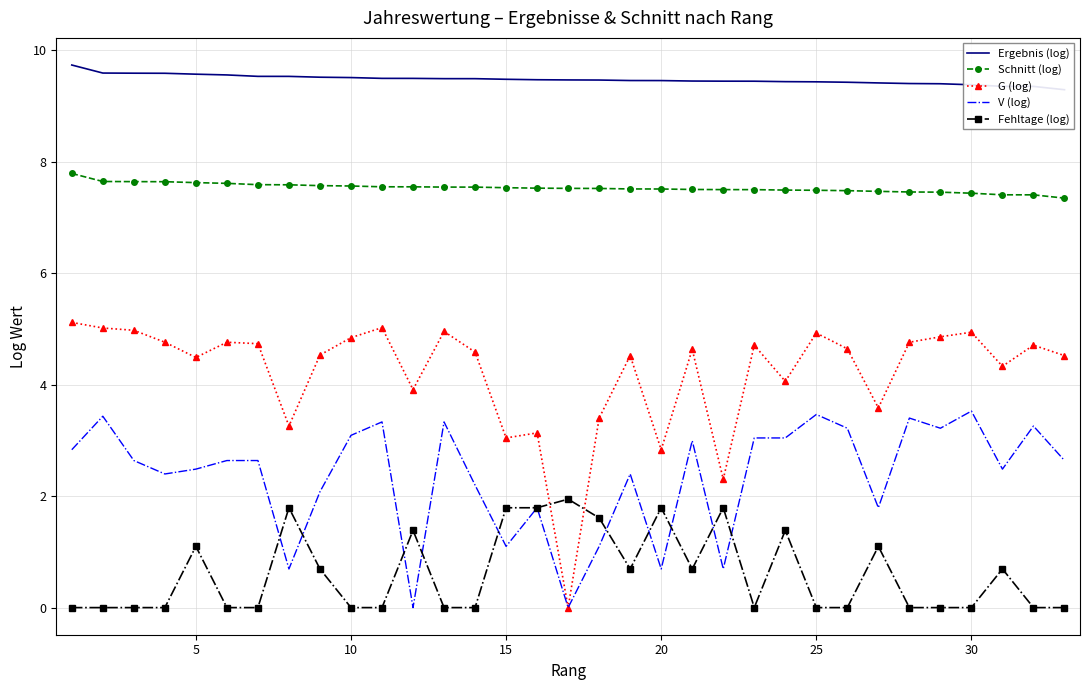

Rank the series by their maximum value, from lowest to highest.

Fehltage (log), V (log), G (log), Schnitt (log), Ergebnis (log)